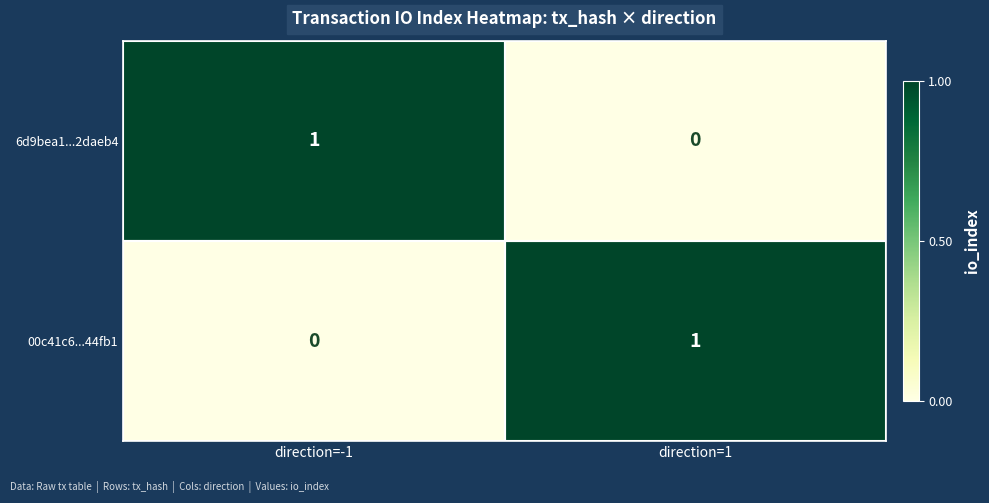

Which category has the lowest value in the 00c41c6...44fb1 series?

direction=-1